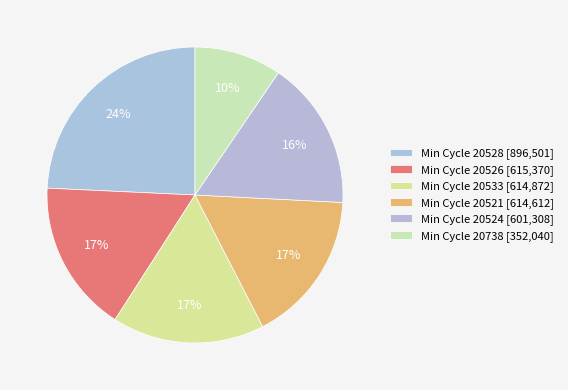

How many segments does this pie chart have?

6